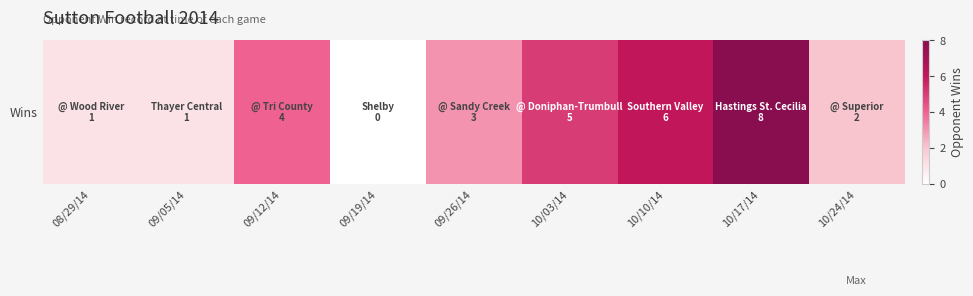

Rank the categories by value from highest to lowest.

10/17/14, 10/10/14, 10/03/14, 09/12/14, 09/26/14, 10/24/14, 08/29/14, 09/05/14, 09/19/14